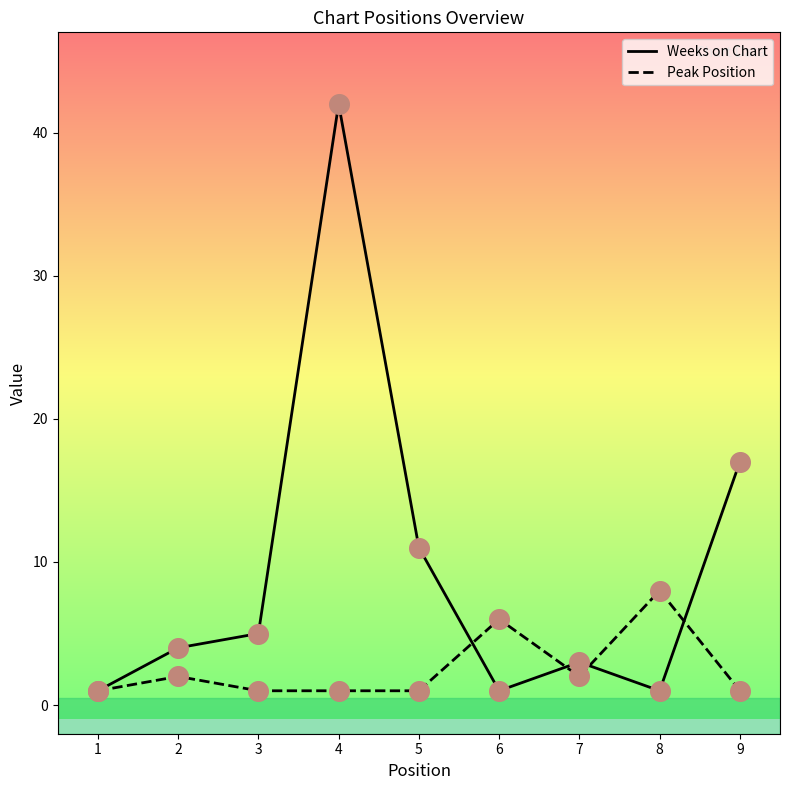

Which series has the widest spread of values?

Weeks on Chart